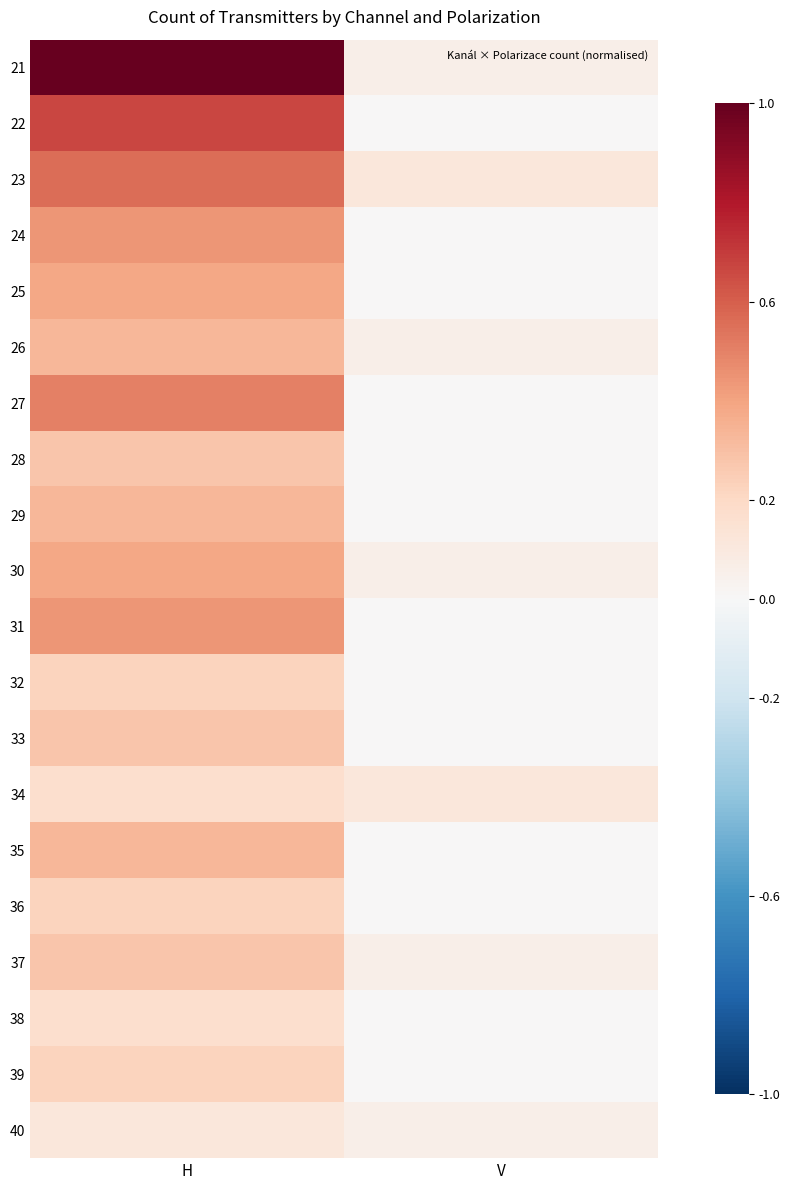

Reading left to right, list all the values displayed in this chart.

21: H=1.0	V=0.1
22: H=0.7	V=0.0
23: H=0.6	V=0.1
24: H=0.4	V=0.0
25: H=0.4	V=0.0
26: H=0.3	V=0.1
27: H=0.5	V=0.0
28: H=0.3	V=0.0
29: H=0.3	V=0.0
30: H=0.4	V=0.1
31: H=0.4	V=0.0
32: H=0.2	V=0.0
33: H=0.3	V=0.0
34: H=0.2	V=0.1
35: H=0.3	V=0.0
36: H=0.2	V=0.0
37: H=0.3	V=0.1
38: H=0.2	V=0.0
39: H=0.2	V=0.0
40: H=0.1	V=0.1